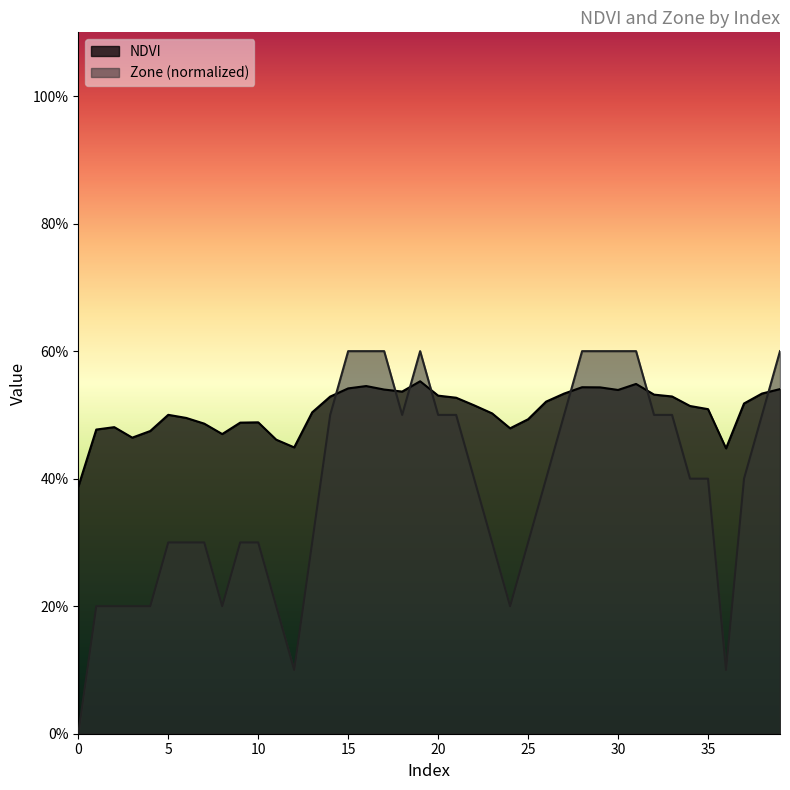

True or false: Zone has a value of 0.3 at 3.

False